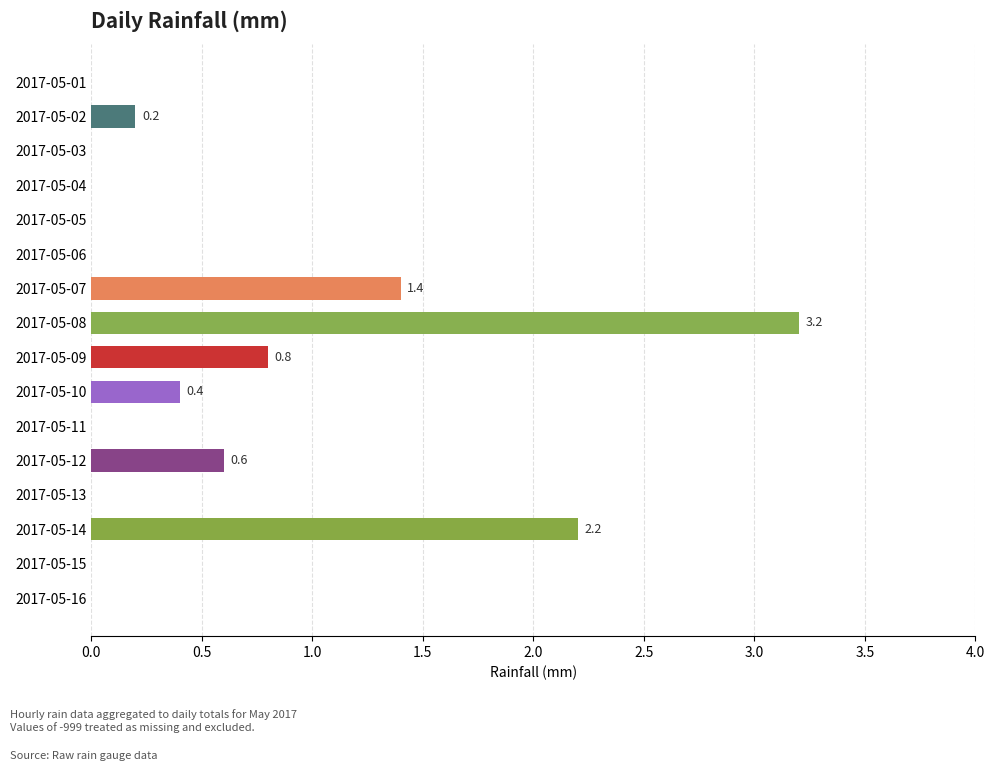

Is it true that the value at 2017-05-13 is 0.0?

True